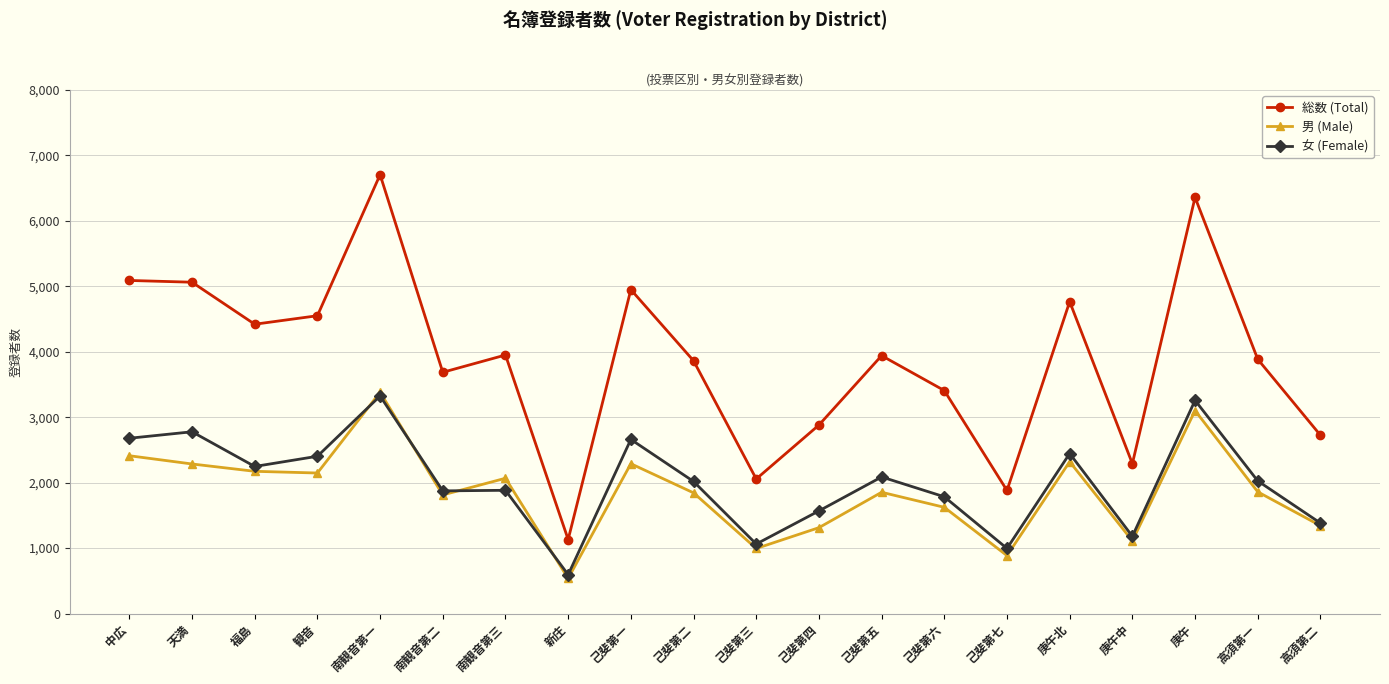

What is the value of the 総数 (Total) point at the 16th from the left?

4765